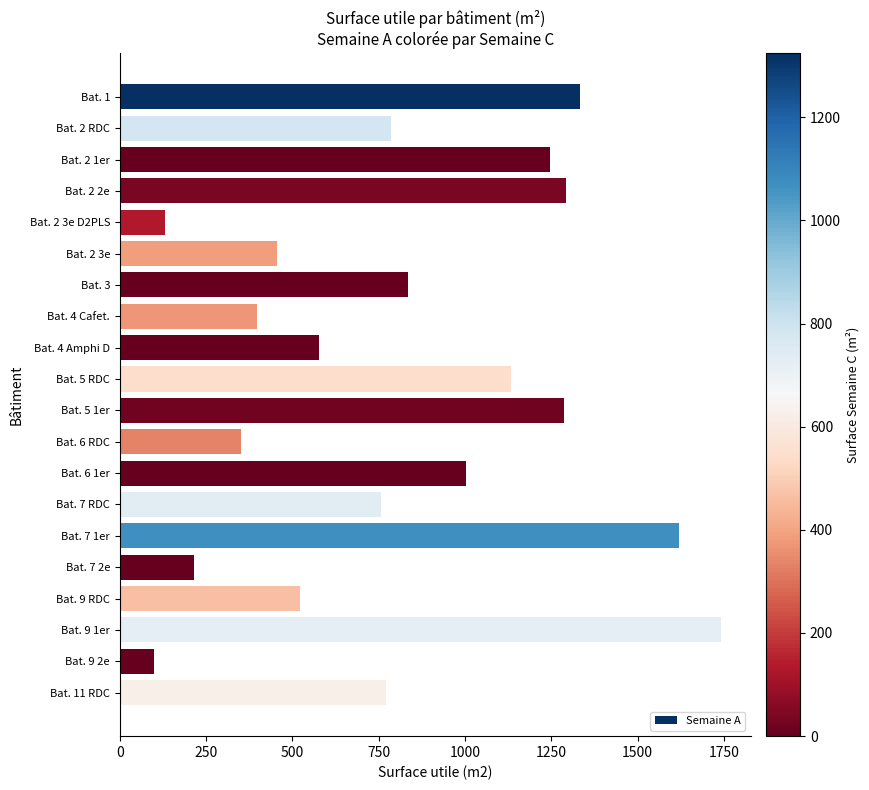

What is the change in value from Bat. 4 Cafet. to Bat. 7 RDC?

+359